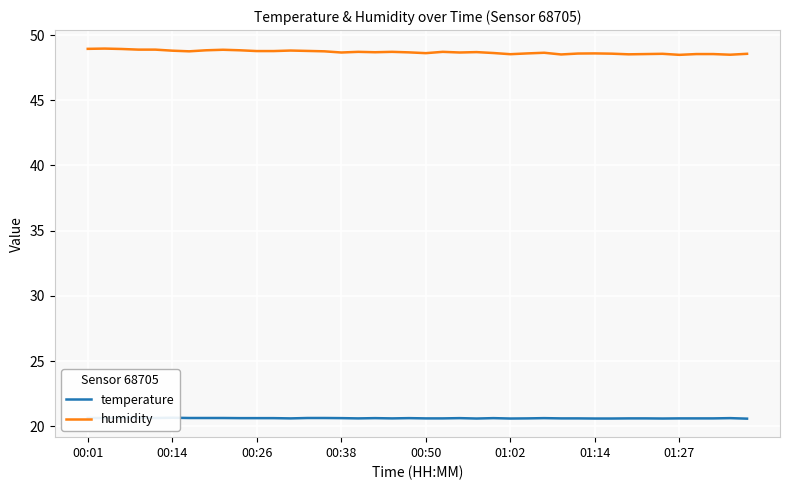

True or false: humidity and temperature cross at least once.

False